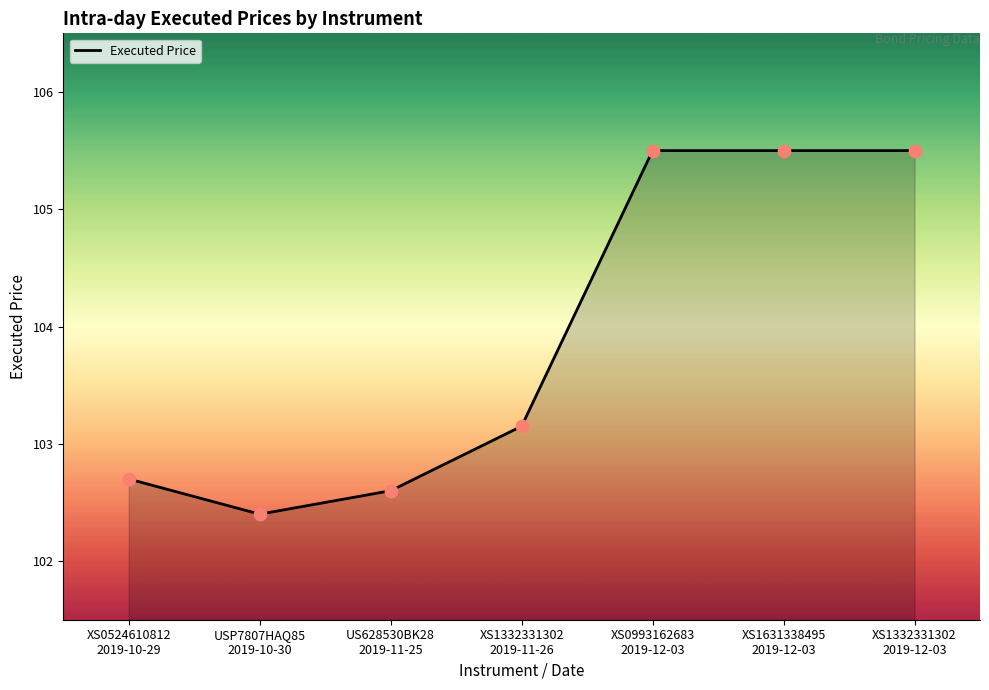

What is the ratio of the value at XS0993162683
2019-12-03 to the value at XS1631338495
2019-12-03?

1.0